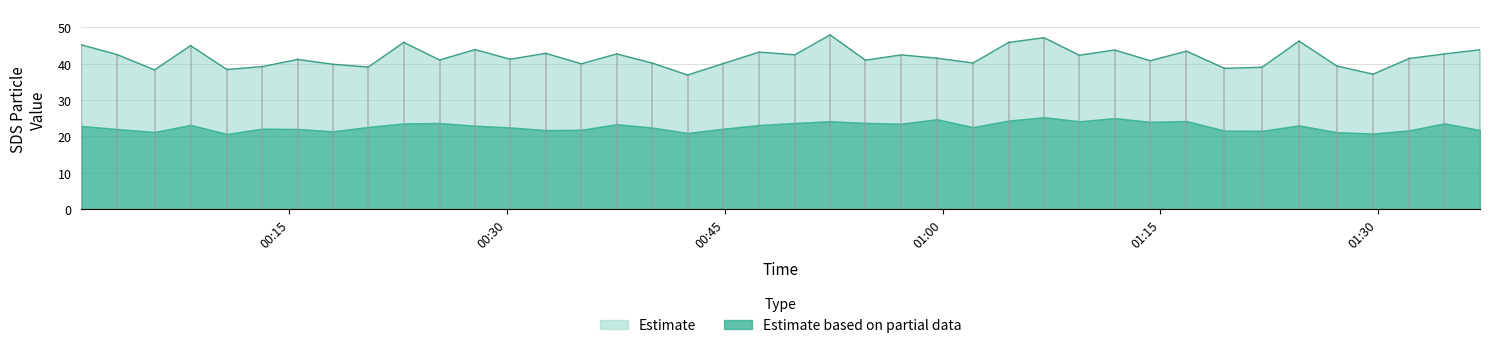

True or false: the data shows 38.3 at 2021/12/22 00:05:43.

True